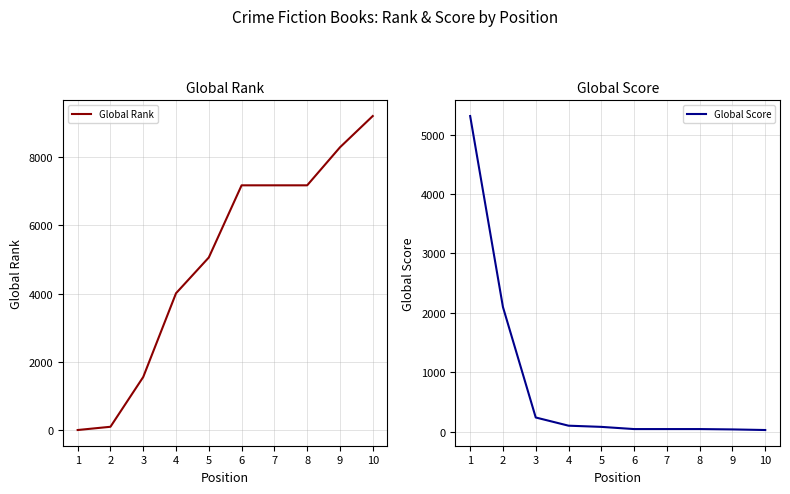

The value of Global Rank at 9 is 8287. True or false?

True